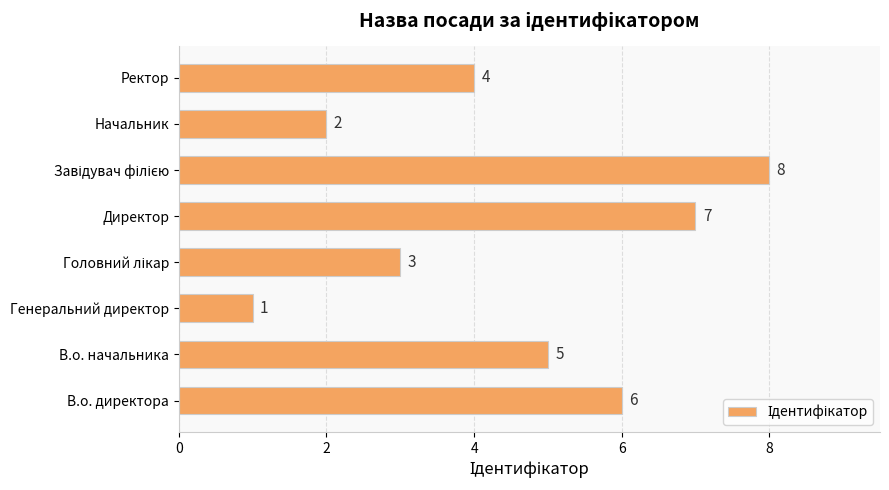

Reading bottom to top, transcribe all the data shown in this chart.

6	5	1	3	7	8	2	4